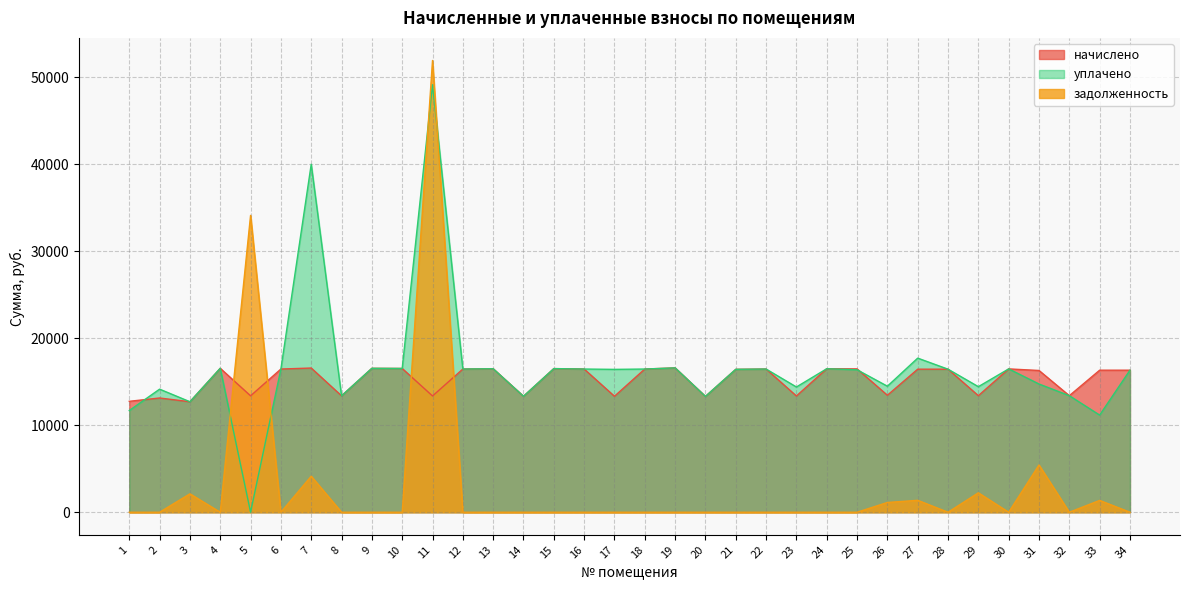

What is the highest value of the задолженность series?

51931.5